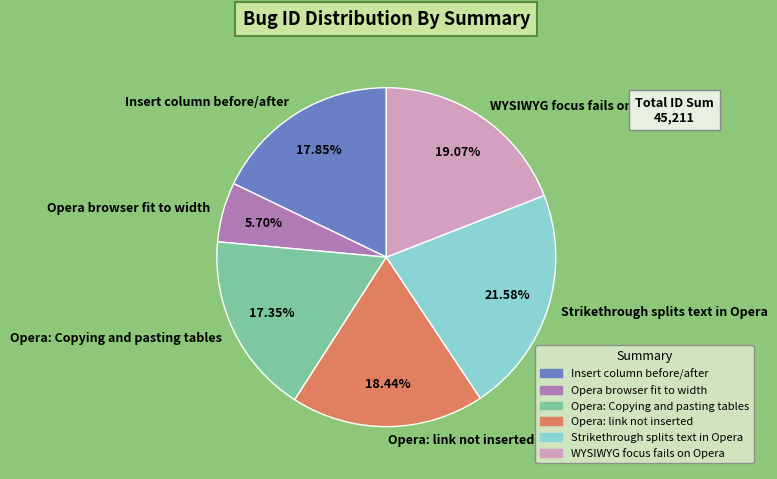

How many slices are in this pie chart?

6